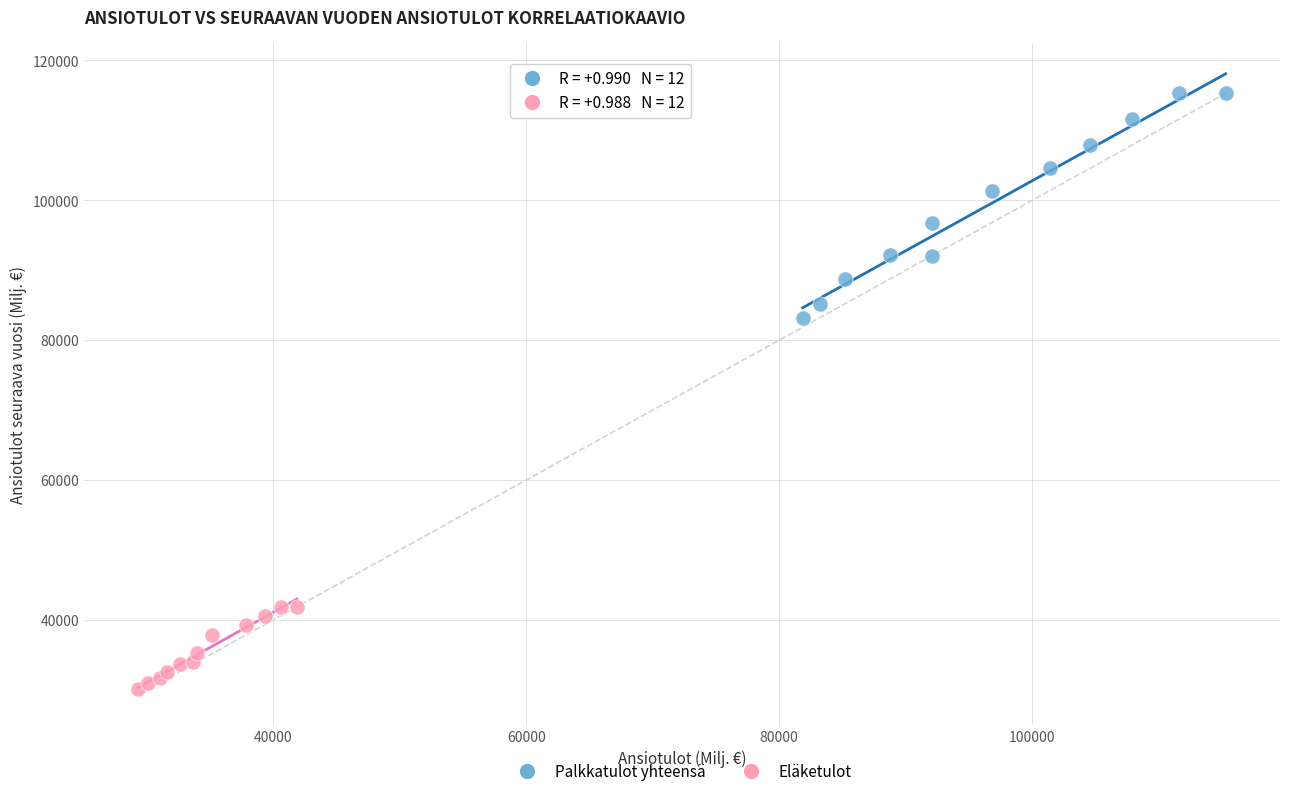

What are all the series names shown in the legend?

Palkkatulot yhteensä, Eläketulot